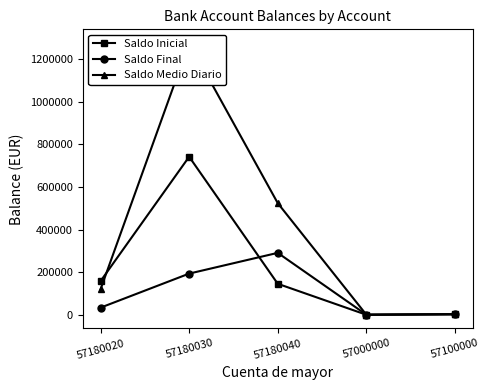

What is the sum of all Saldo Medio Diario values?

1924275.9